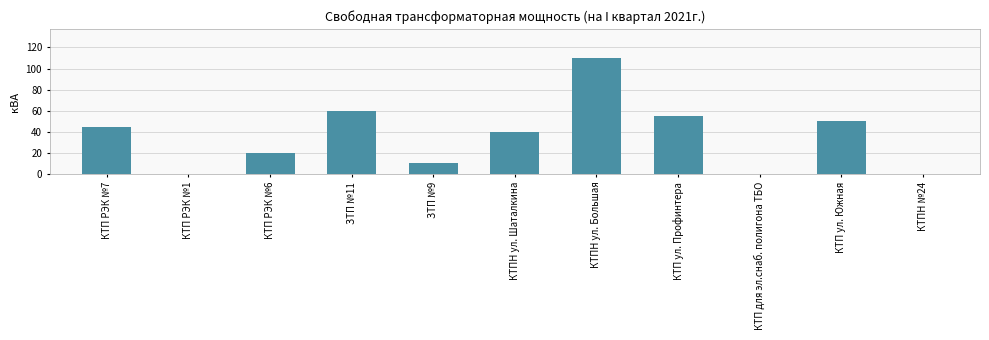

What is the change in value from КТПН ул. Большая to КТПН №24?

-110